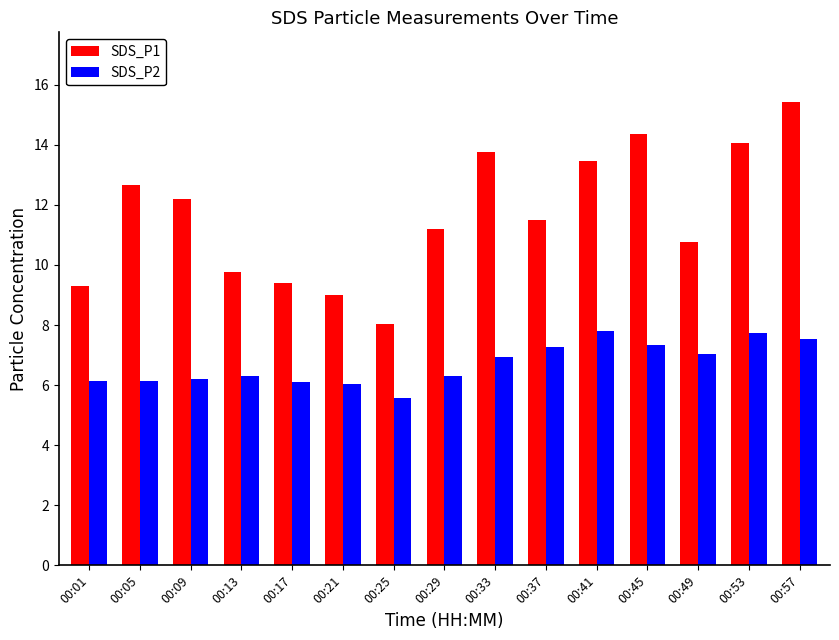

What are all the series names shown in the legend?

SDS_P1, SDS_P2